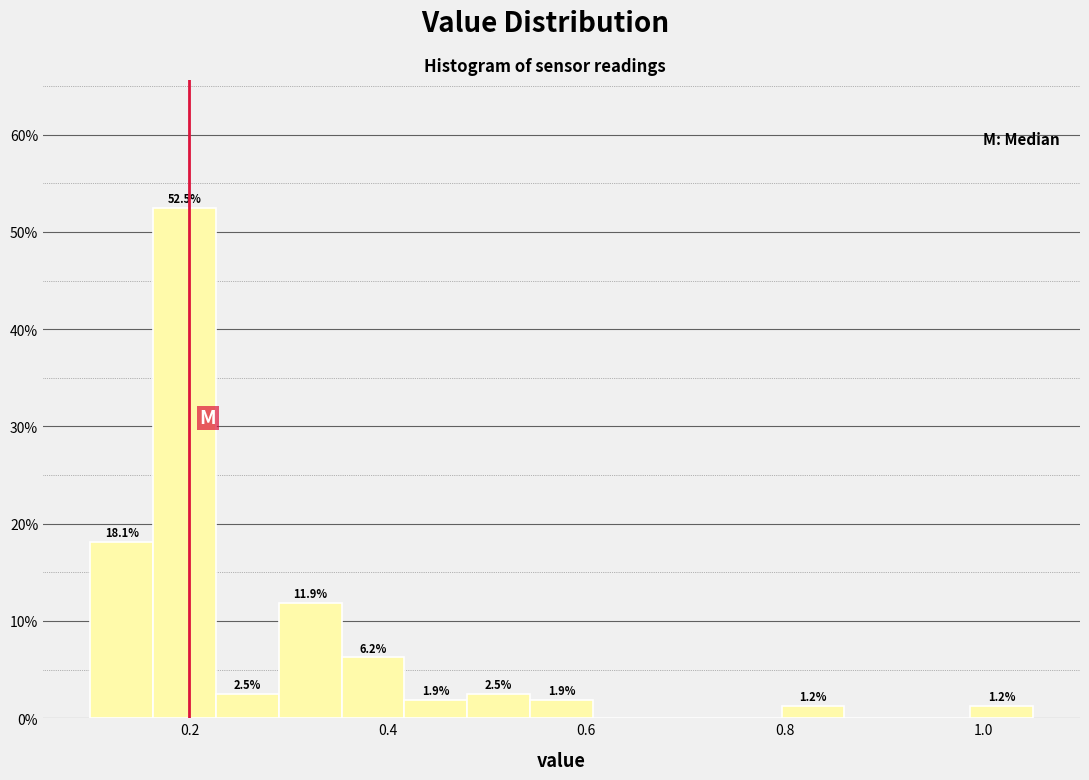

Around what value on the x-axis is the tallest bar? Give the approximate position of its centre, as read against the axis.

0.20